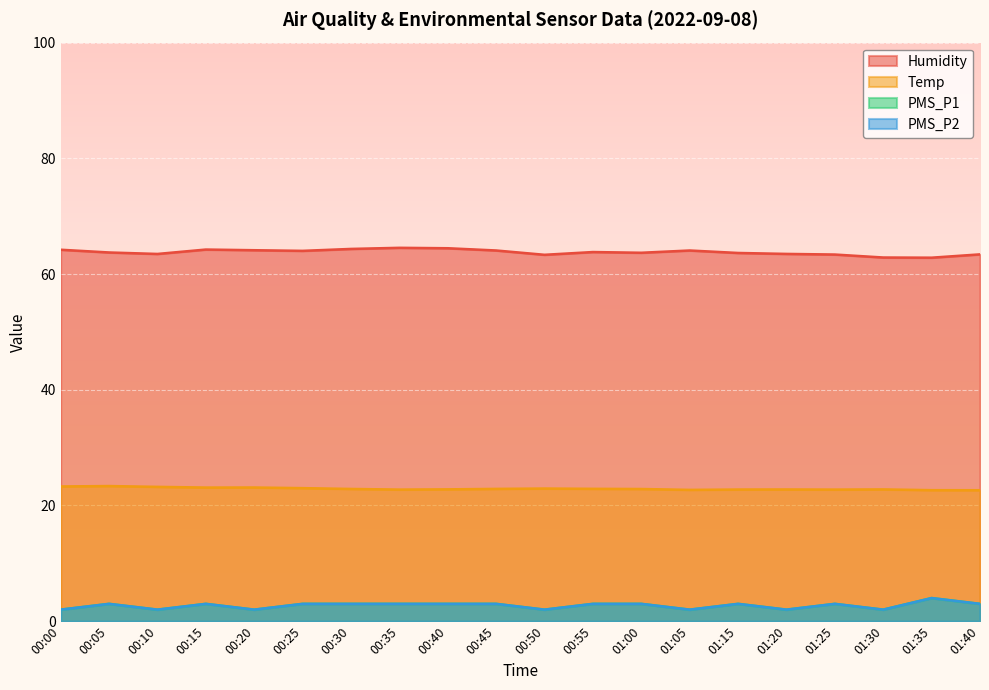

True or false: PMS_P1 and PMS_P2 intersect in this chart.

False